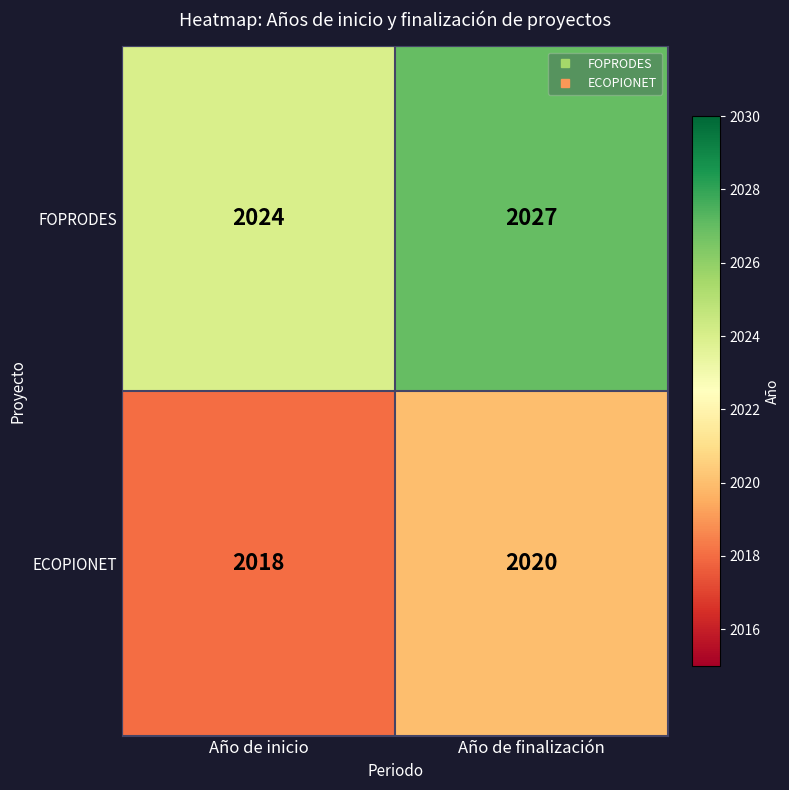

At Año de inicio, list the series in order from smallest to largest.

ECOPIONET, FOPRODES